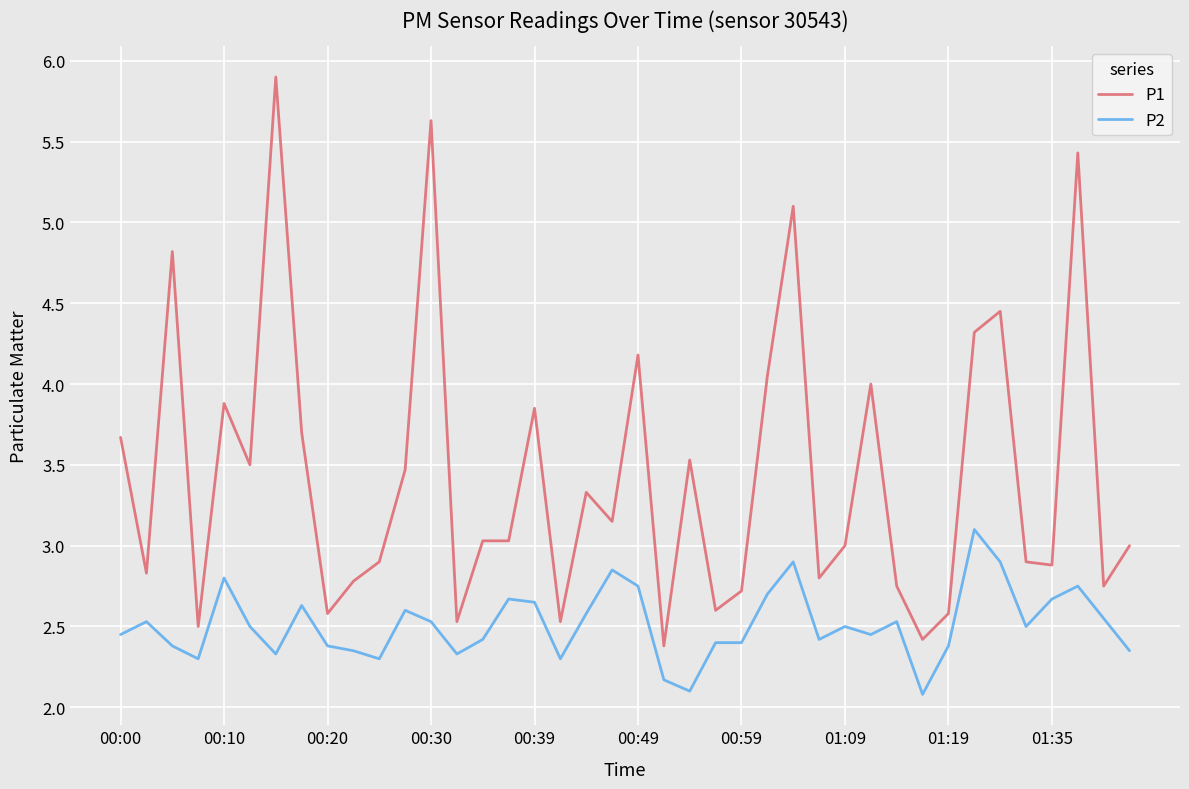

How many series are shown in this chart?

2